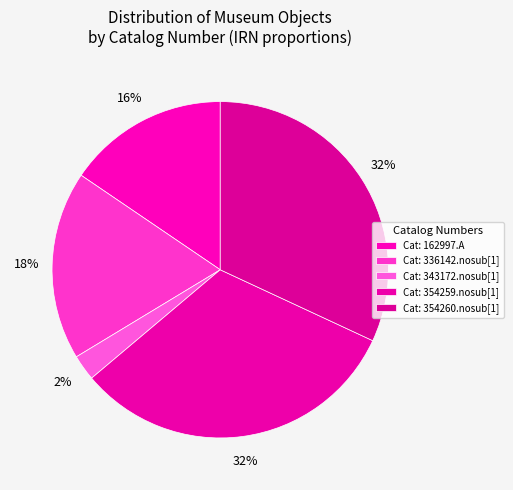

Count the number of slices in the pie.

5